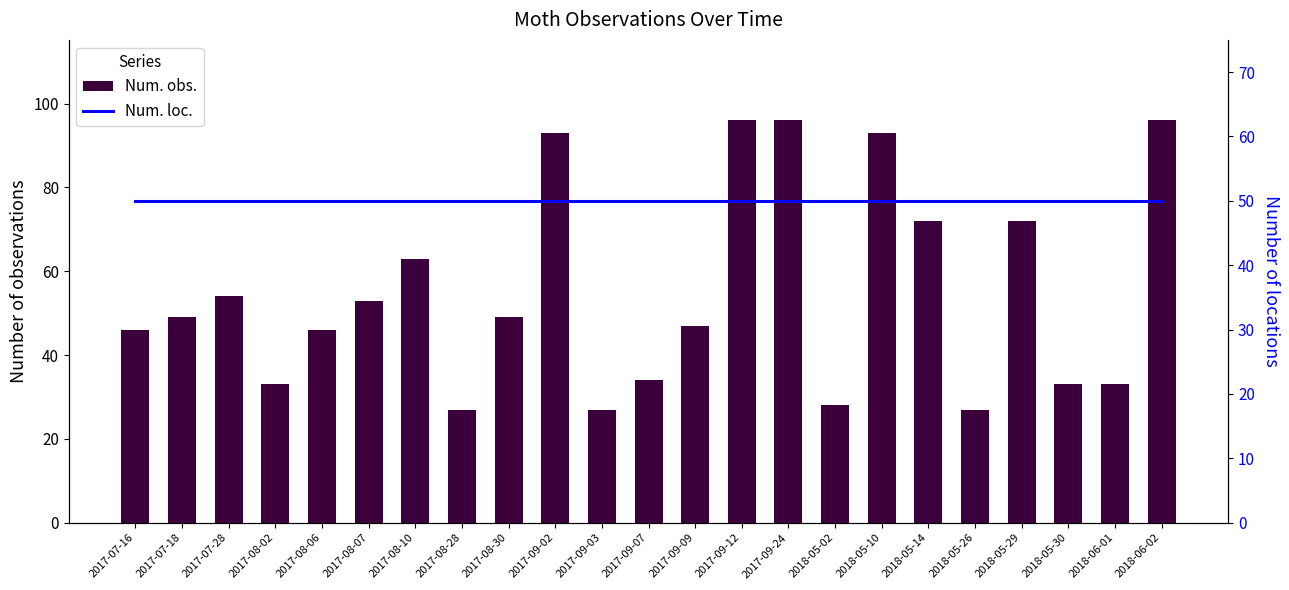

At how many categories does at least one series exceed 79?

5